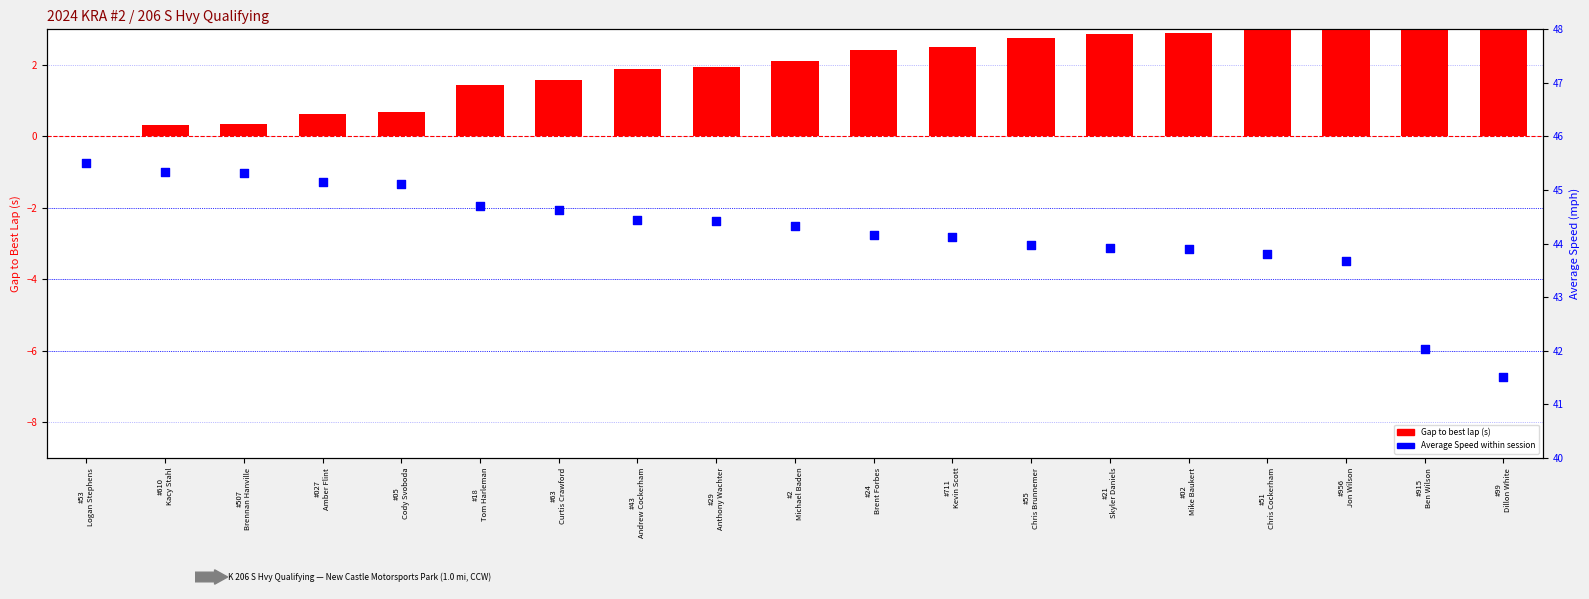

Which series contains the highest Y value?

Average Speed (mph)